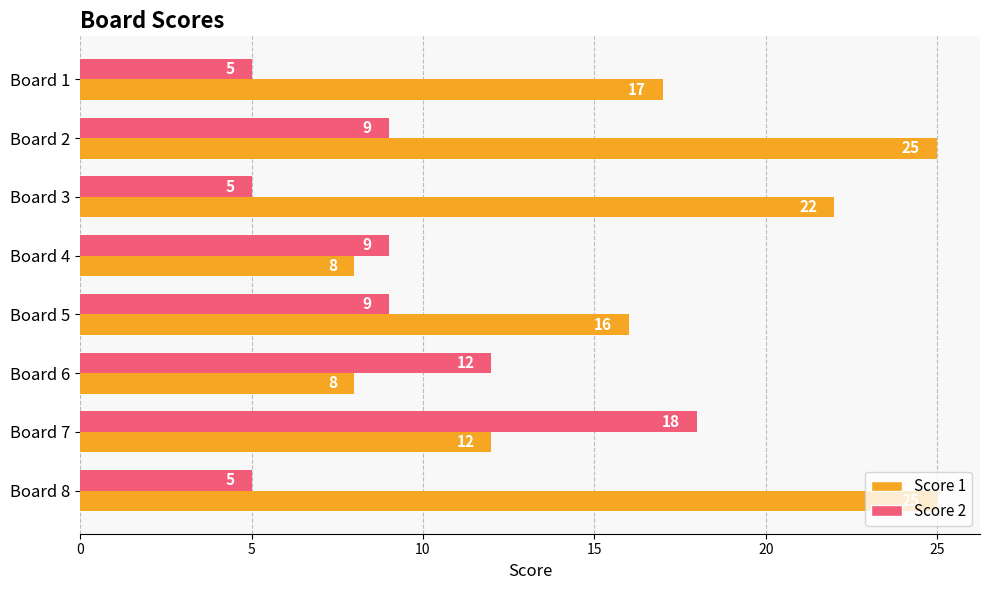

At how many categories does at least one series exceed 13?

6